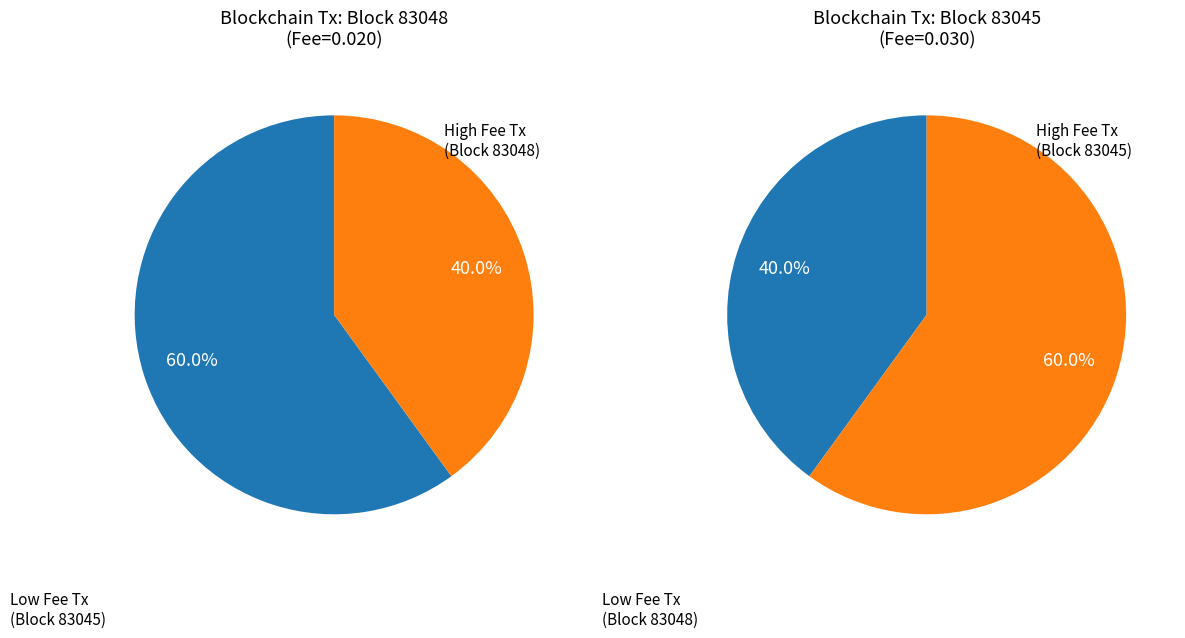

The Amount slice represents 11% of the pie. True or false?

False